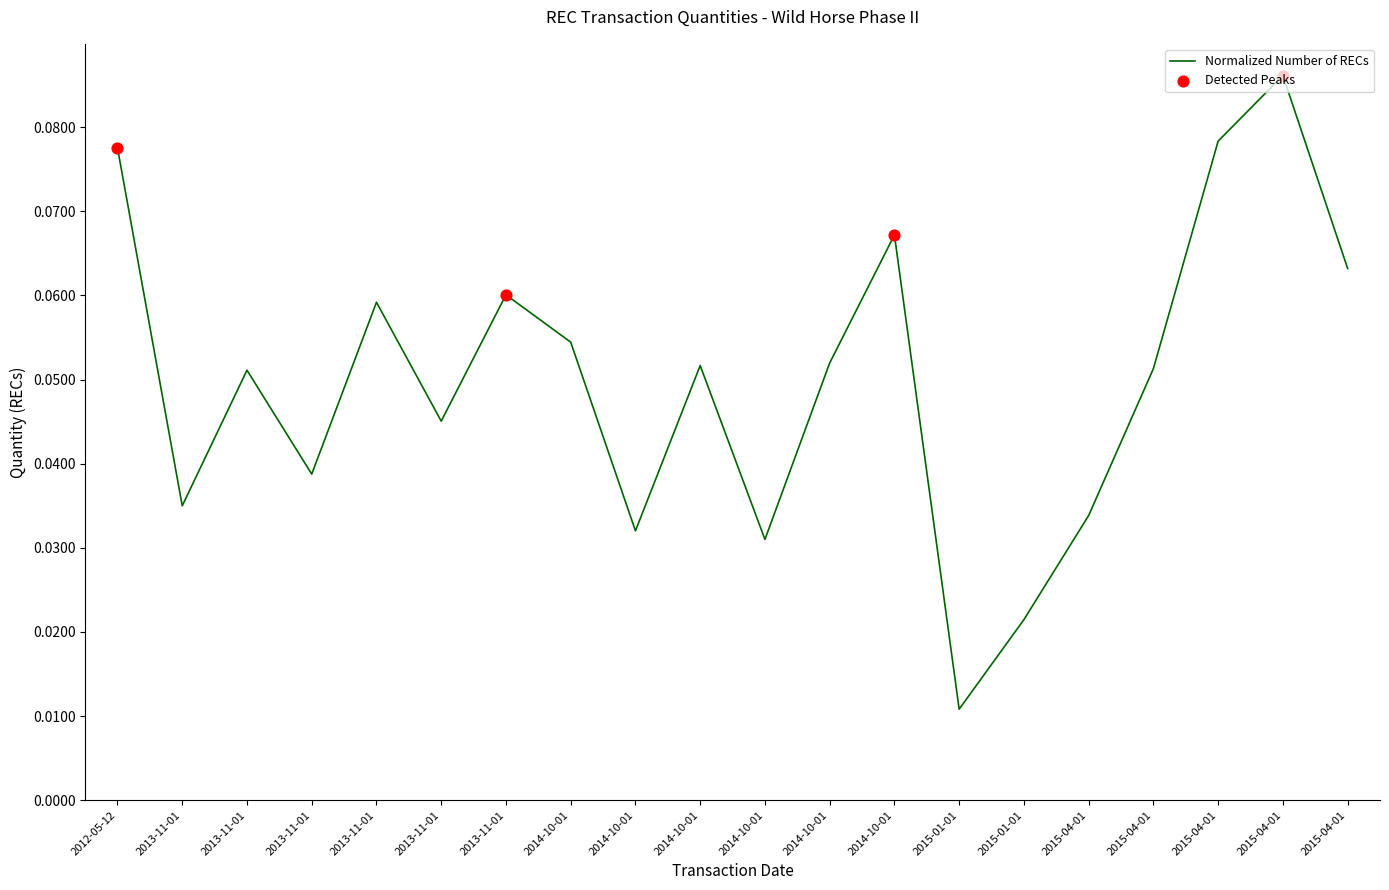

Which has a higher value, 2014-10-01 or 2015-04-01?

2015-04-01